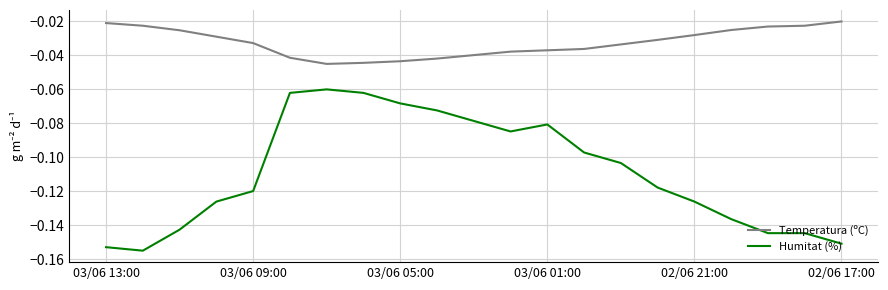

Which series has the widest spread of values?

Humitat (%)